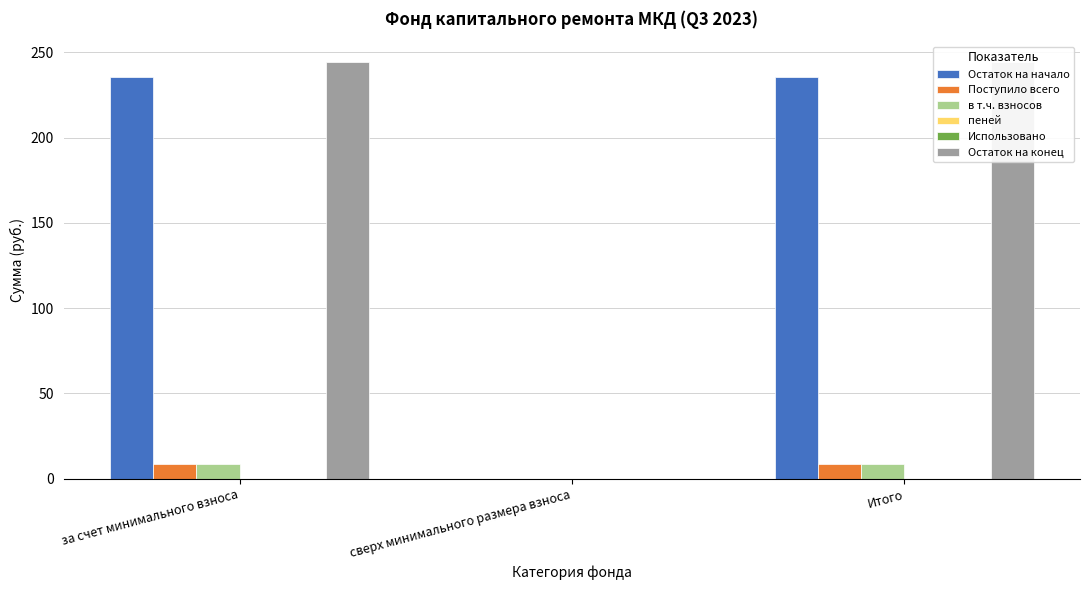

Between сверх минимального размера взноса and Итого, which is larger?

Итого